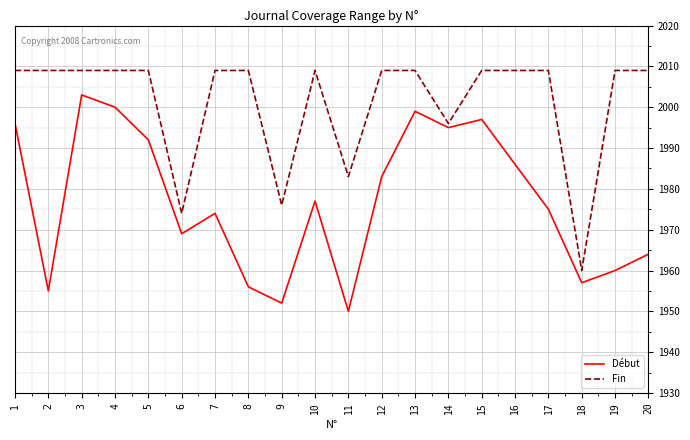

Is the value of Début at 18 greater than the value of Fin at 15?

No